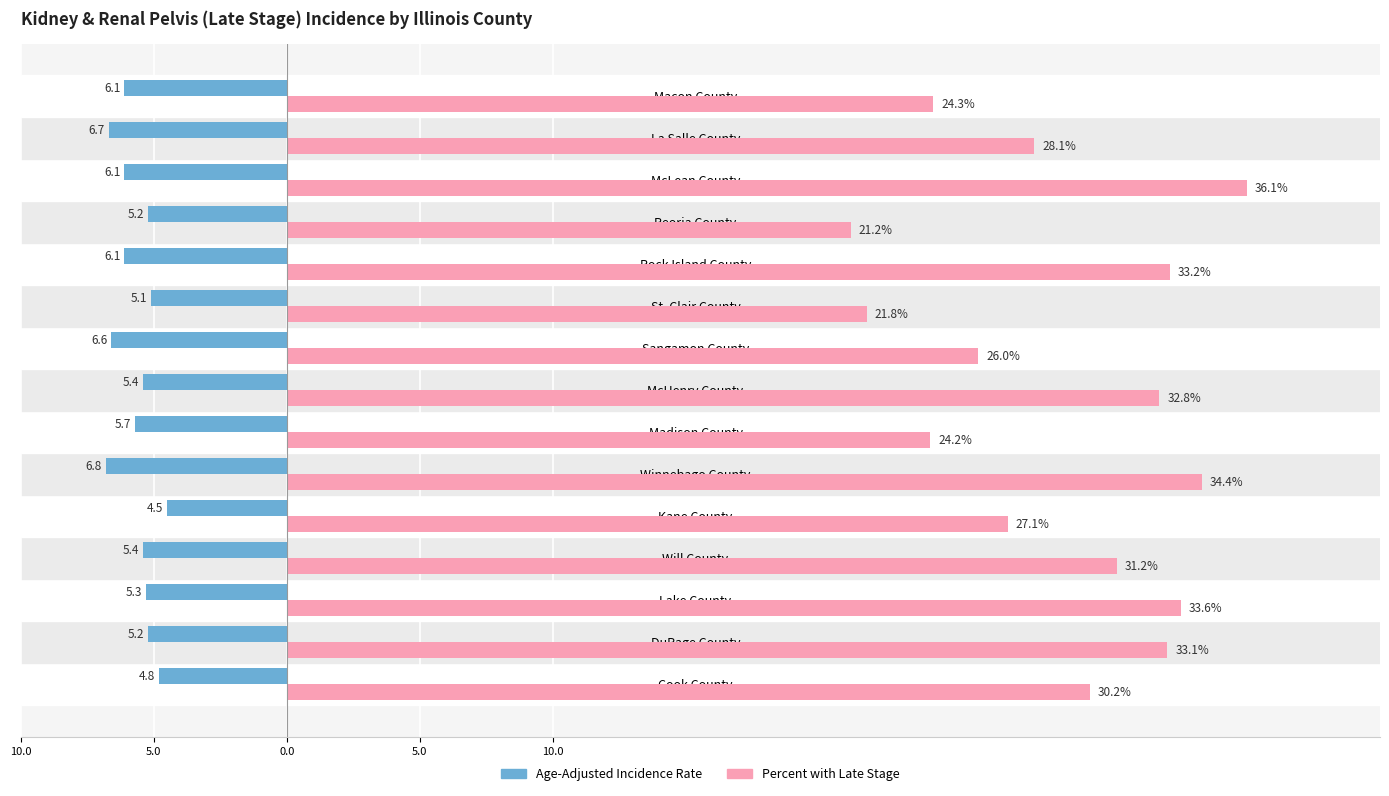

At how many categories does at least one series exceed 12?

15